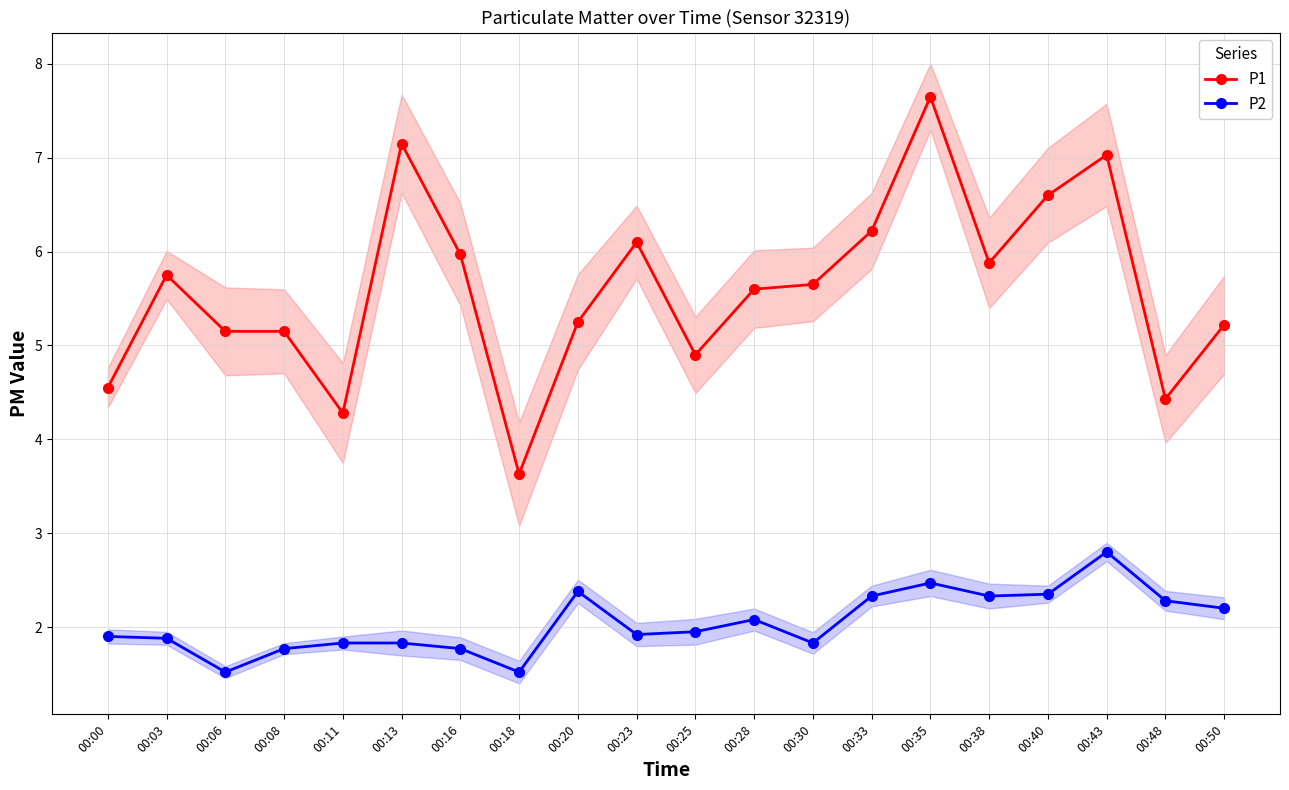

At which category does P1 reach its first local valley?

00:11